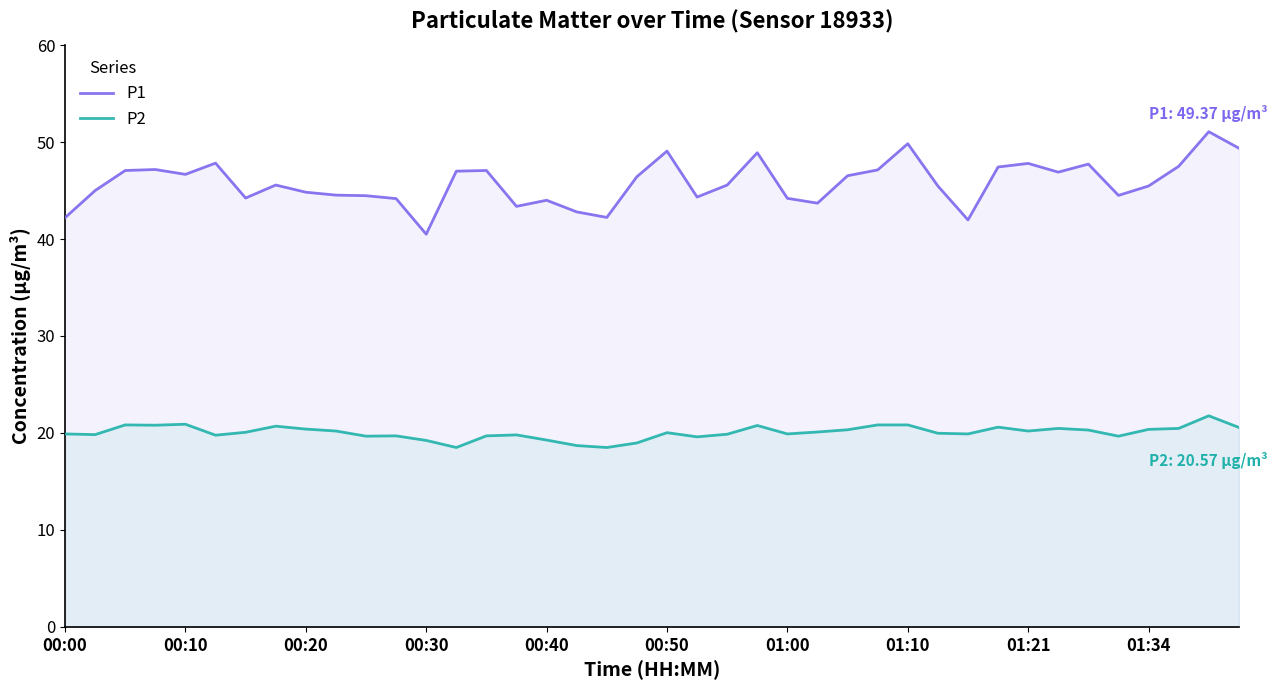

At which category is the sum across all series the highest?

38